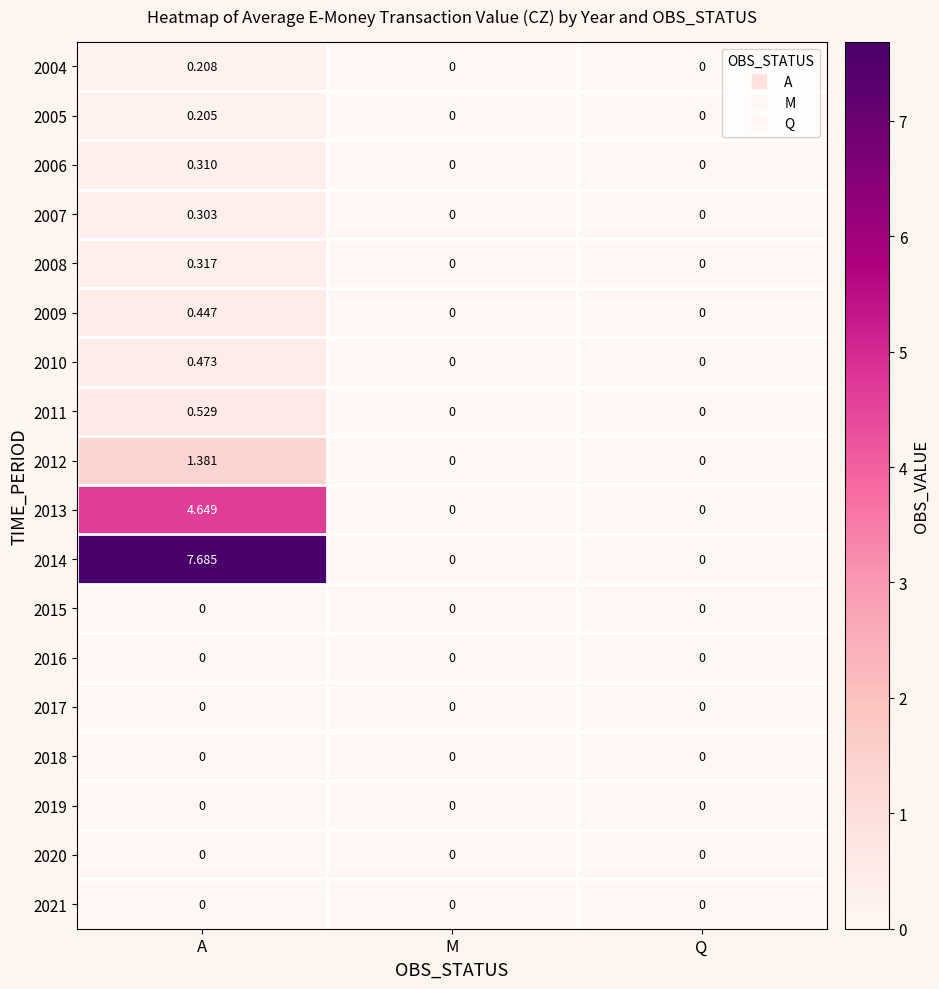

At which label does 2014 reach its peak?

A